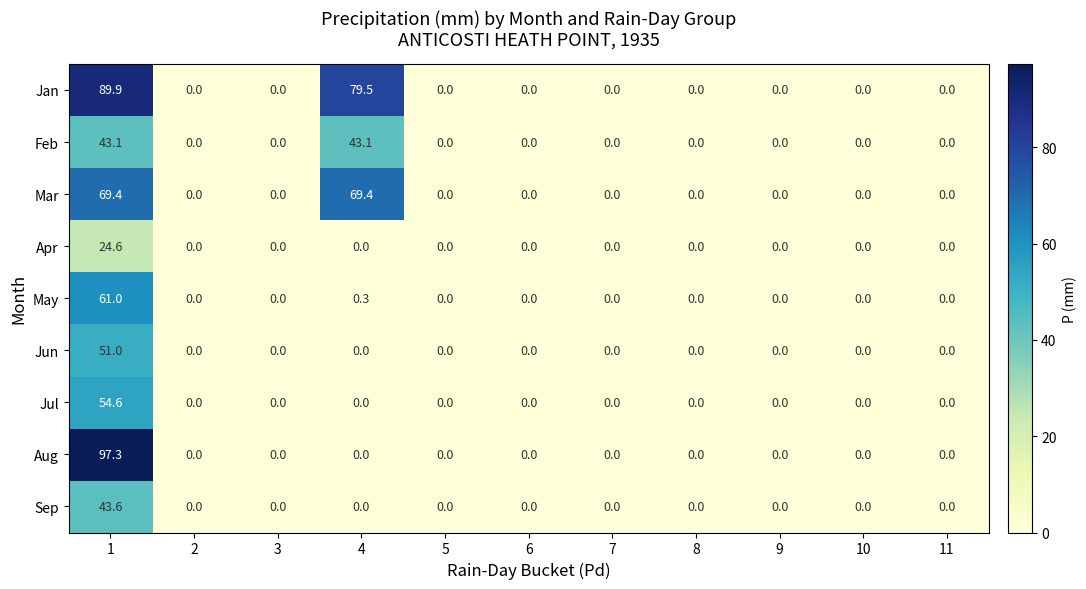

Which series has the widest spread of values?

Aug